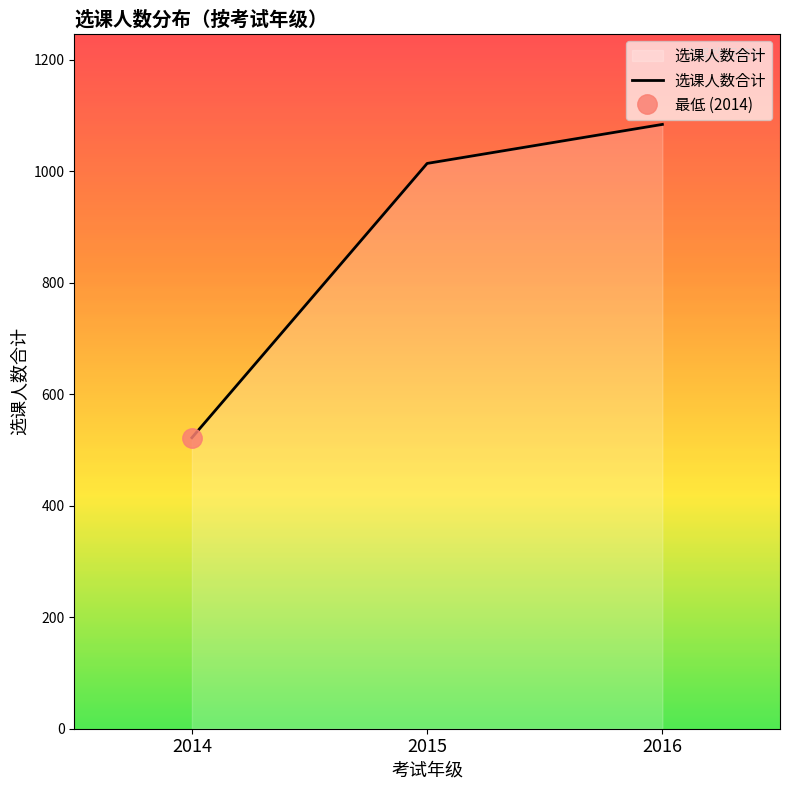

At which label does the data first exceed 1014?

2016